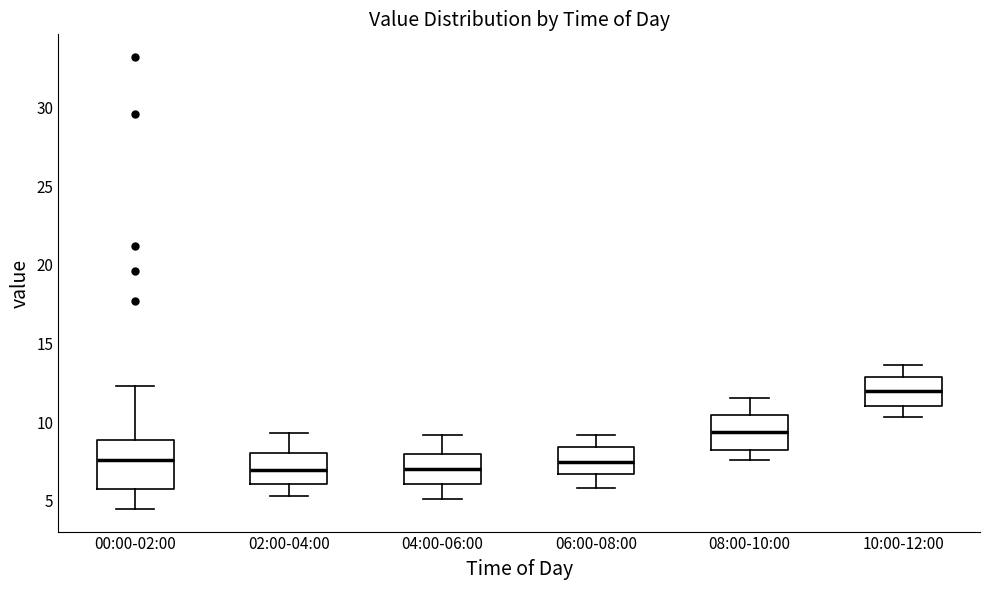

Comparing the boxes themselves (not the whiskers), which one is the tallest?

00:00-02:00